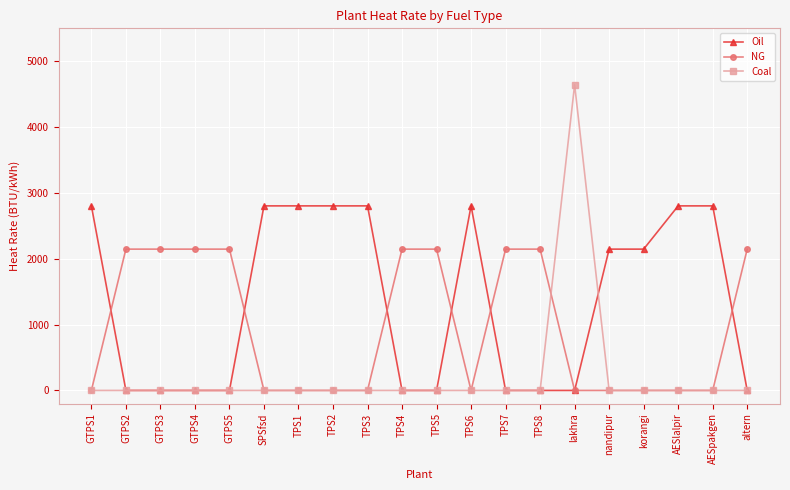

What is the average value of the NG series?

965.8